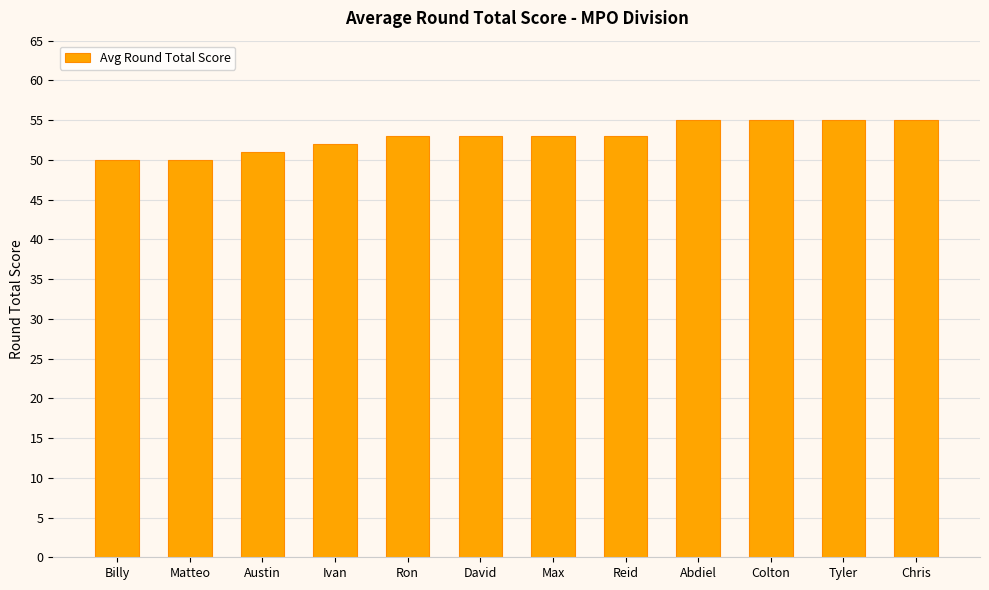

What is the greatest value displayed?

55